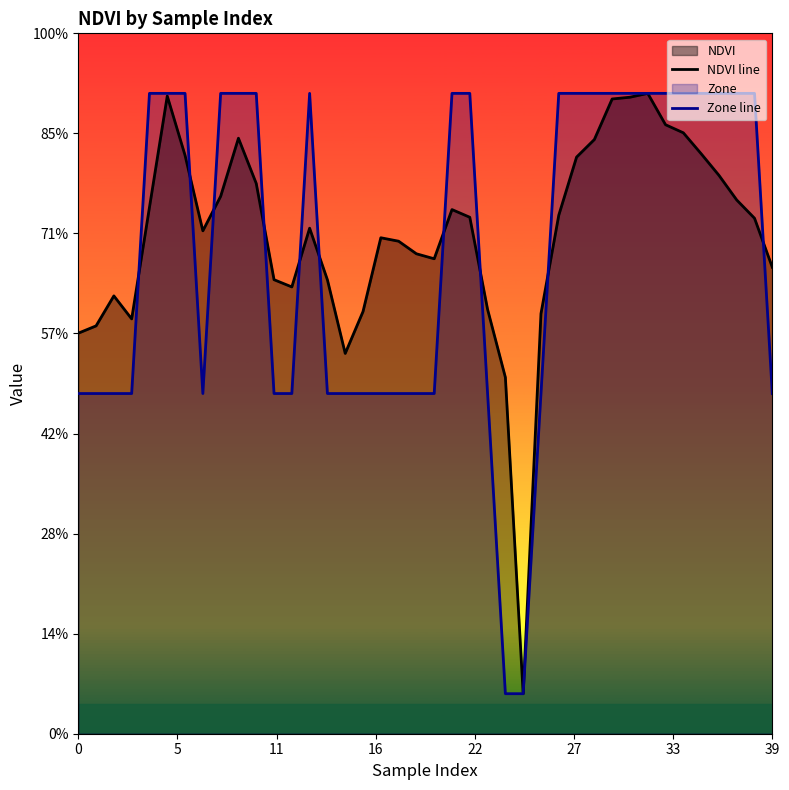

Reading left to right, list all the values displayed in this chart.

NDVI line: 0.2	0.2	0.2	0.2	0.3	0.3	0.3	0.3	0.3	0.3	0.3	0.2	0.2	0.3	0.2	0.2	0.2	0.2	0.2	0.2	0.2	0.3	0.3	0.2	0.2	0.0	0.2	0.3	0.3	0.3	0.3	0.3	0.3	0.3	0.3	0.3	0.3	0.3	0.3	0.2
Zone line: 0.2	0.2	0.2	0.2	0.3	0.3	0.3	0.2	0.3	0.3	0.3	0.2	0.2	0.3	0.2	0.2	0.2	0.2	0.2	0.2	0.2	0.3	0.3	0.2	0.0	0.0	0.2	0.3	0.3	0.3	0.3	0.3	0.3	0.3	0.3	0.3	0.3	0.3	0.3	0.2